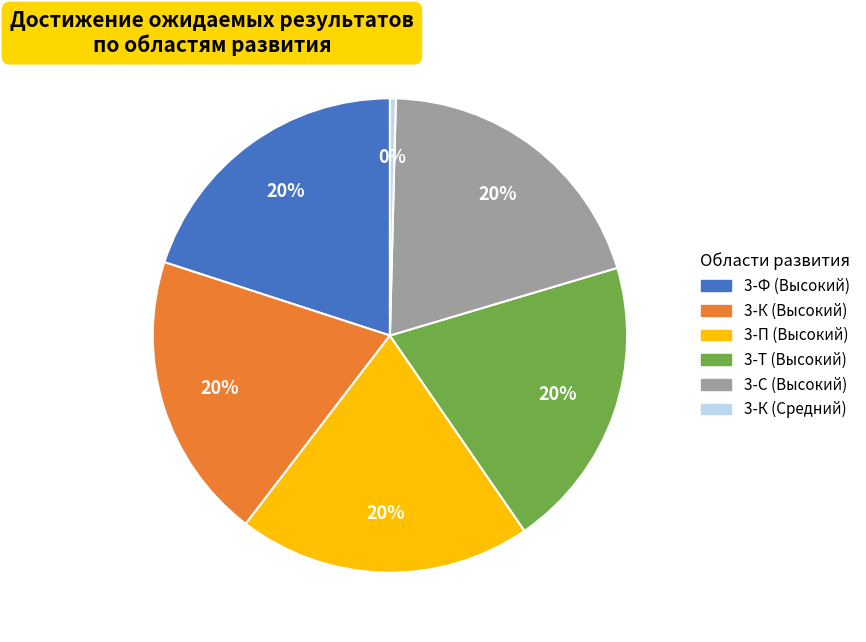

Does 3-К (Средний) represent more than half of the total?

No